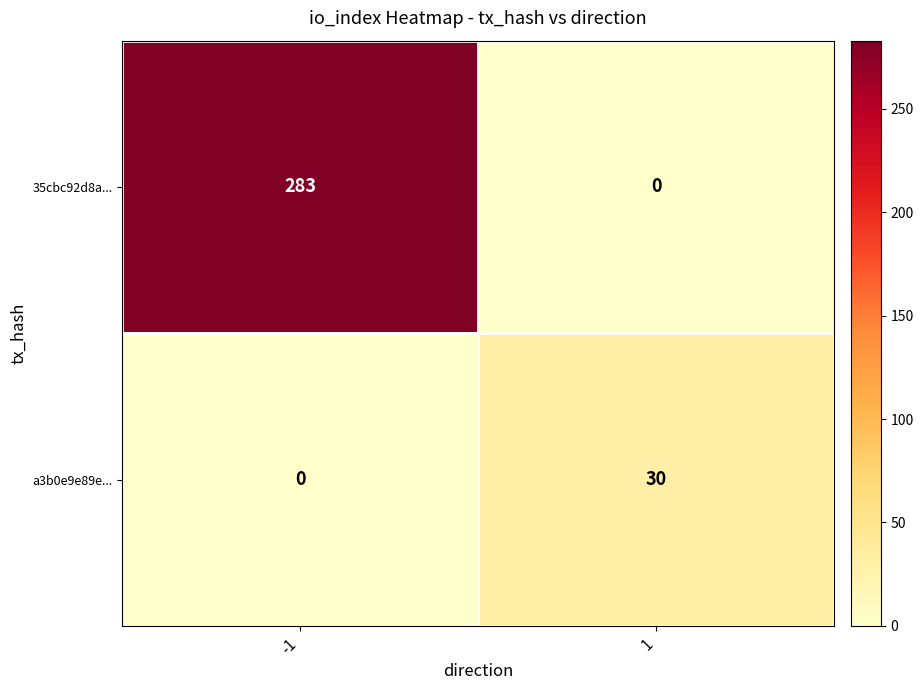

Rank the series at 1 from highest to lowest value.

a3b0e9e89e..., 35cbc92d8a...